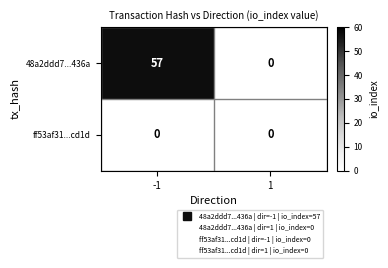

Which series changed the most between -1 and 1?

48a2ddd7...436a